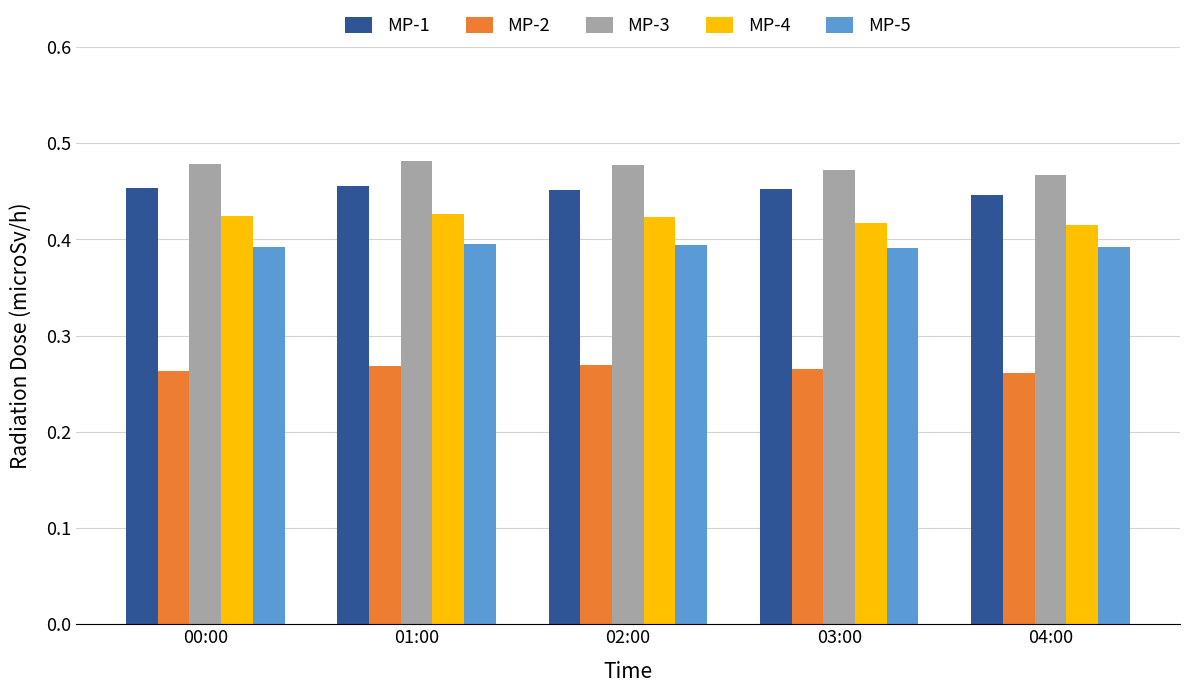

Count the MP-5 values in the range 0 to 1.

5